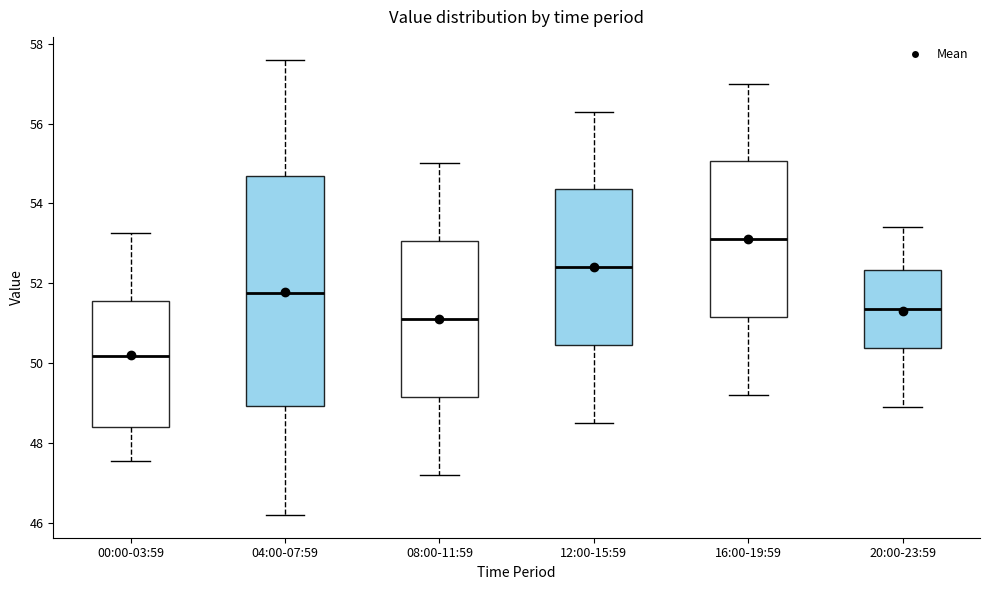

Where does the lower whisker of the box for 04:00-07:59 end on the y-axis? The values are not printed on the chart, so give them approximately, as read against the axis.

46.2